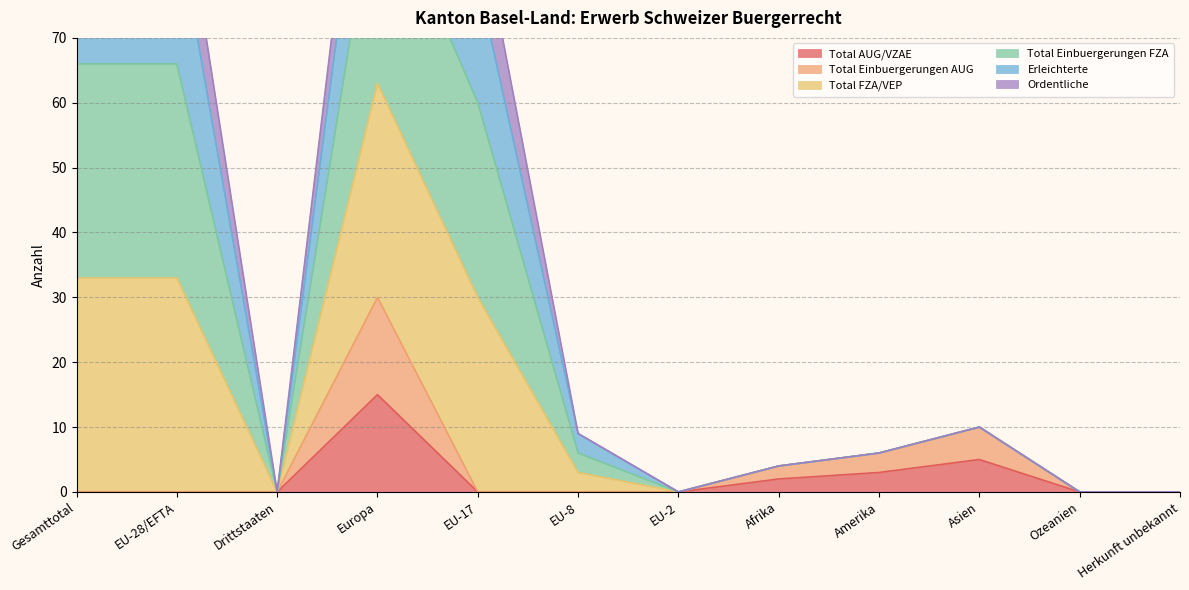

What position from the left is Amerika?

9